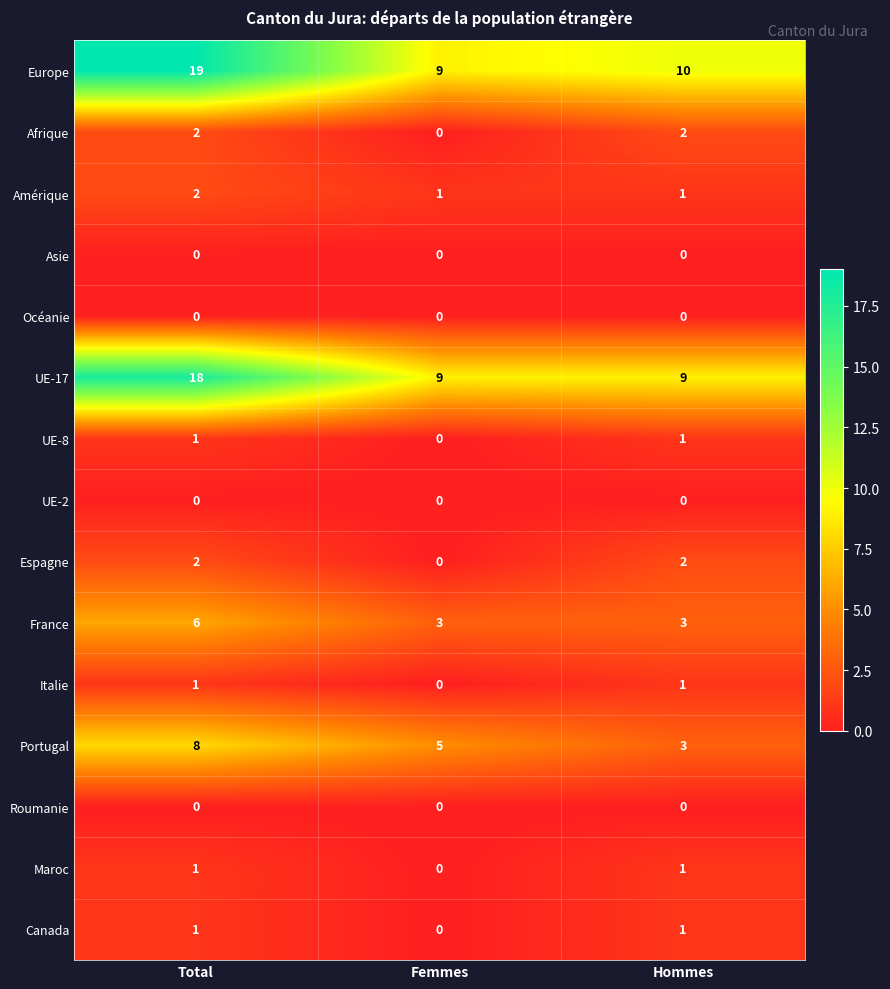

How many series are shown in this chart?

15